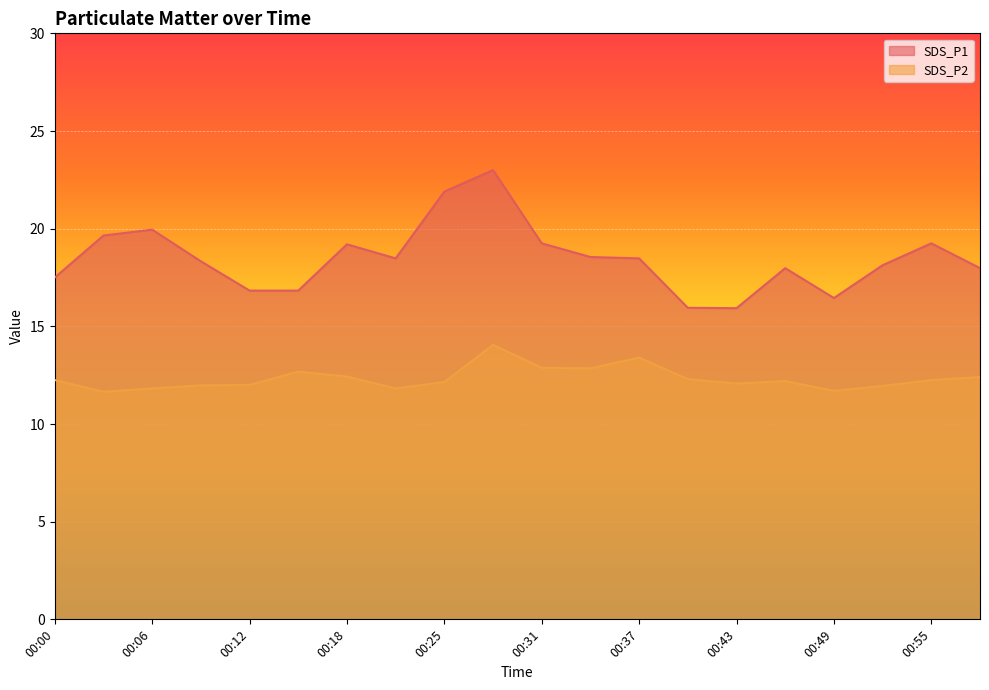

At which label does SDS_P2 first exceed 12?

00:00